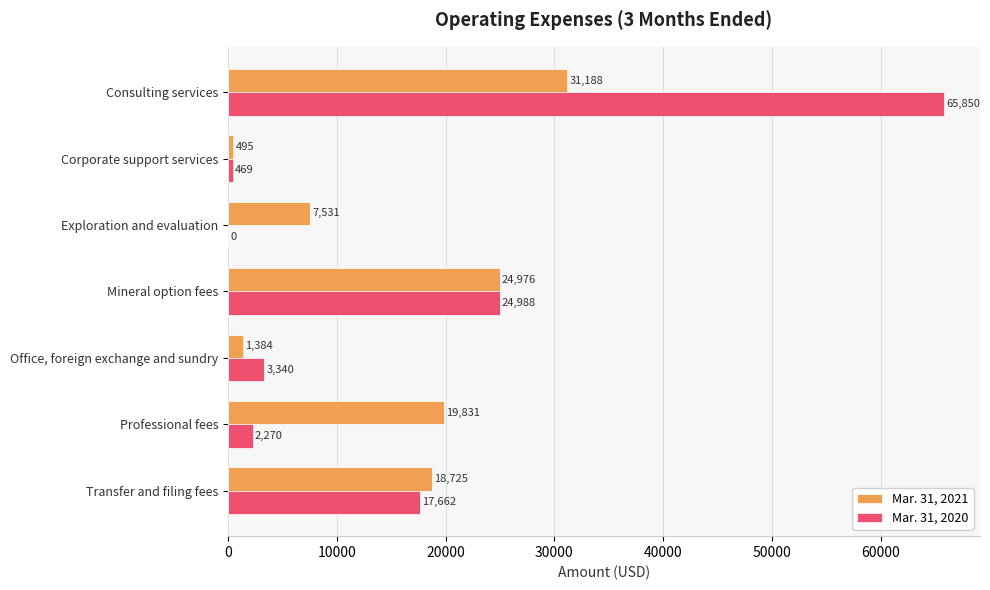

At which category is the sum across all series the highest?

Consulting services